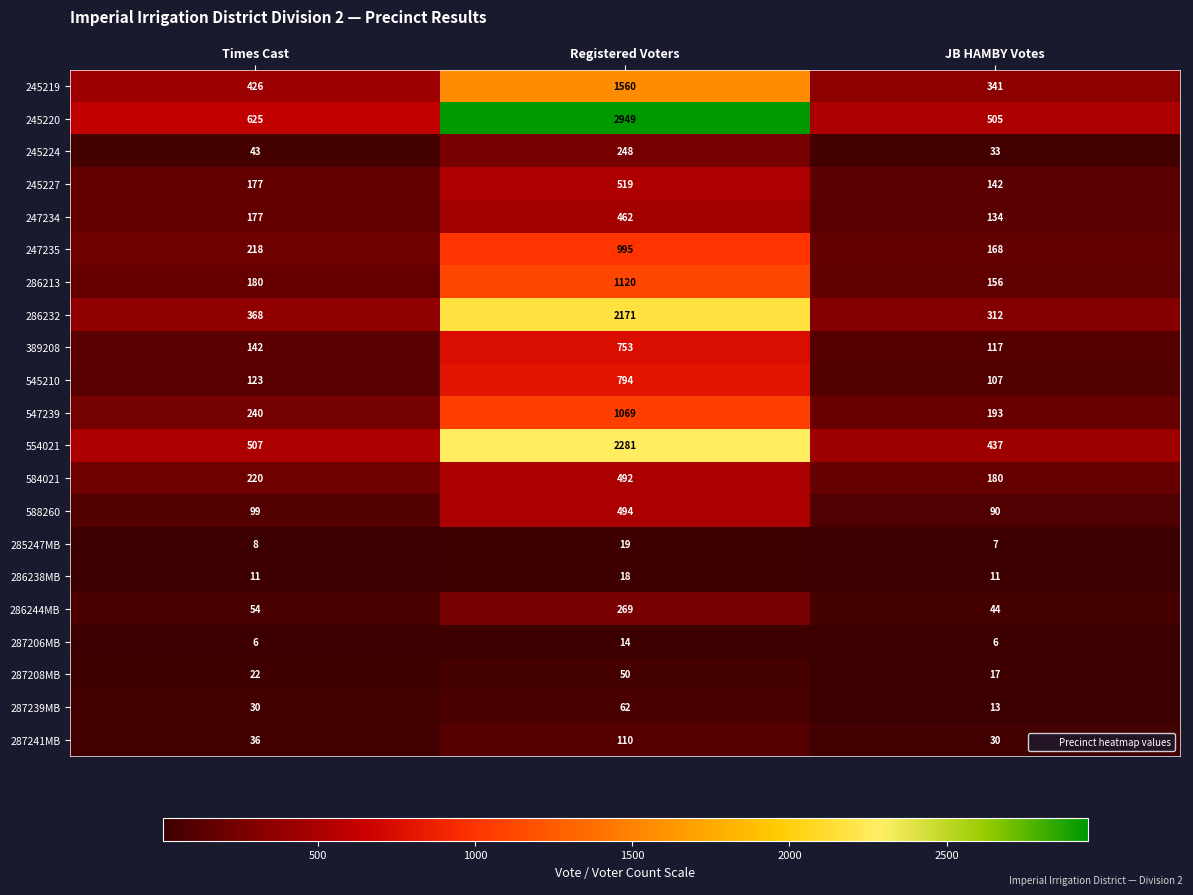

Which series has the largest total across all categories?

245220